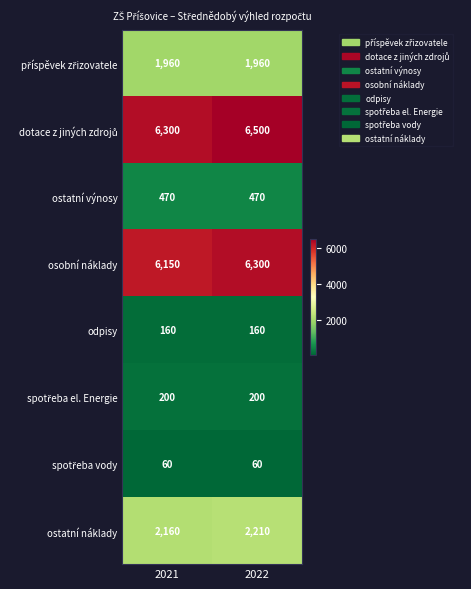

What is the difference between the highest and lowest values at 2021?

6240